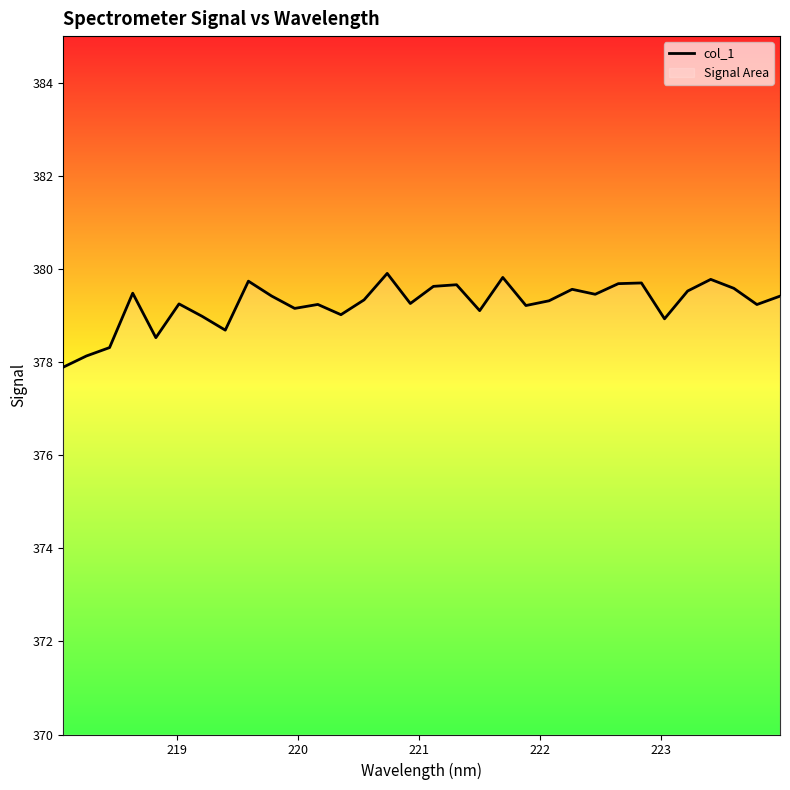

What is the minimum value shown in the chart?

377.9